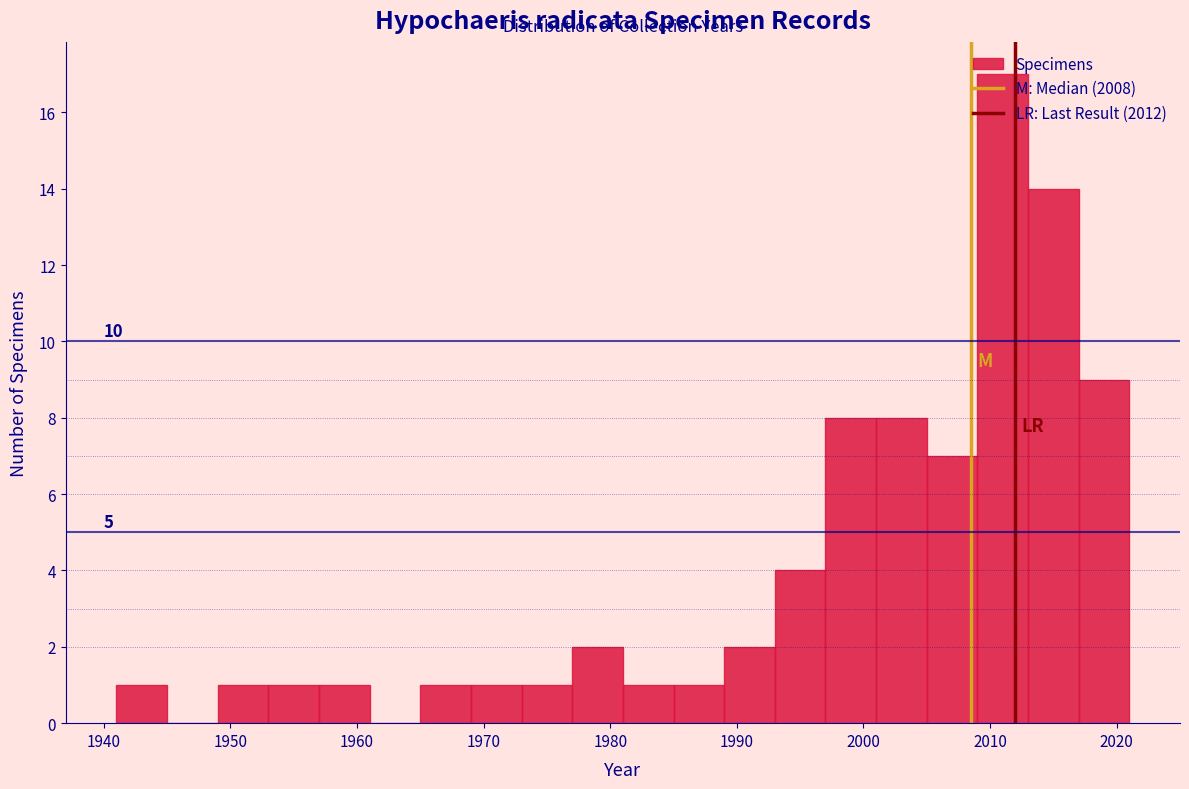

Over which range of the x-axis is the bar tallest?

2009 to 2013